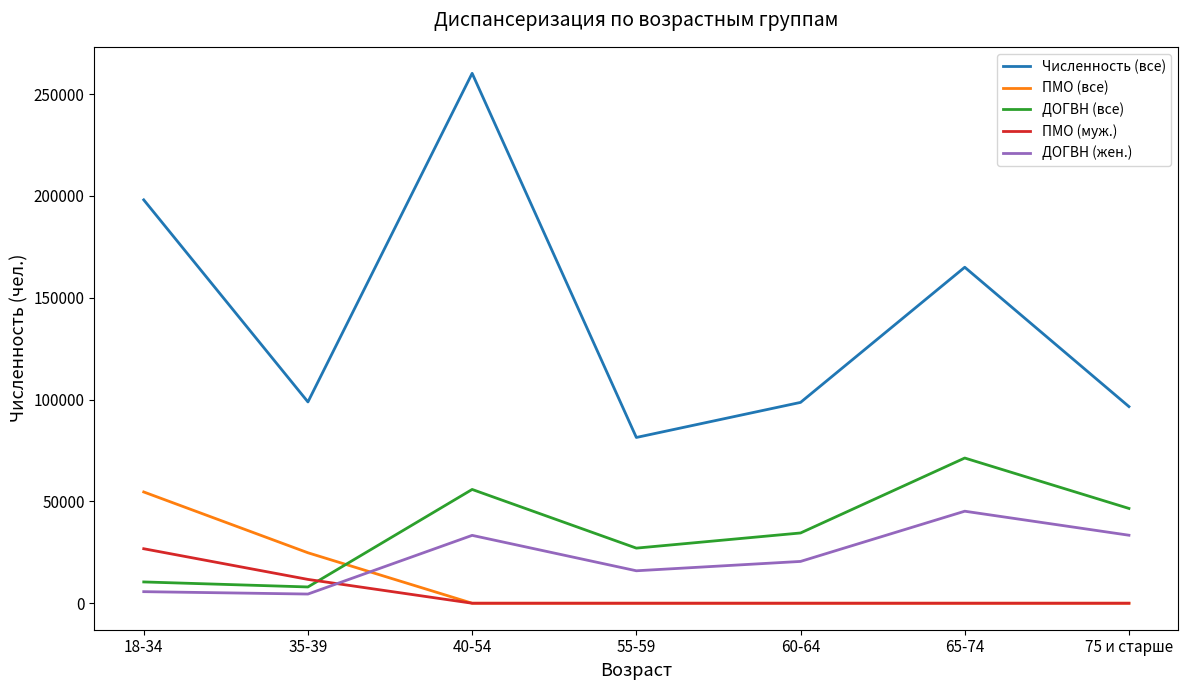

After their last crossing, which series has the higher values: ДОГВН (все) or ПМО (все)?

ДОГВН (все)